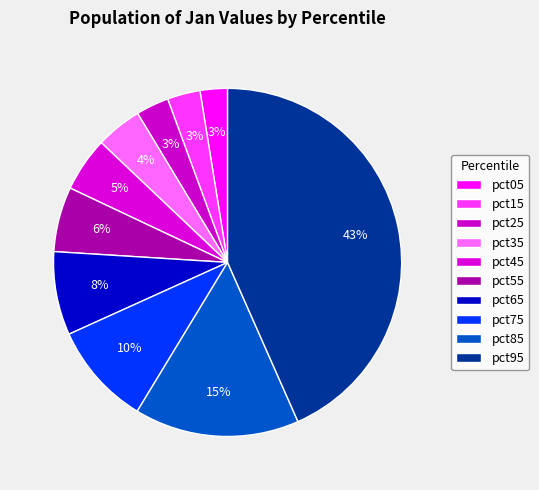

What is the change in value from pct25 to pct85?

+0.2